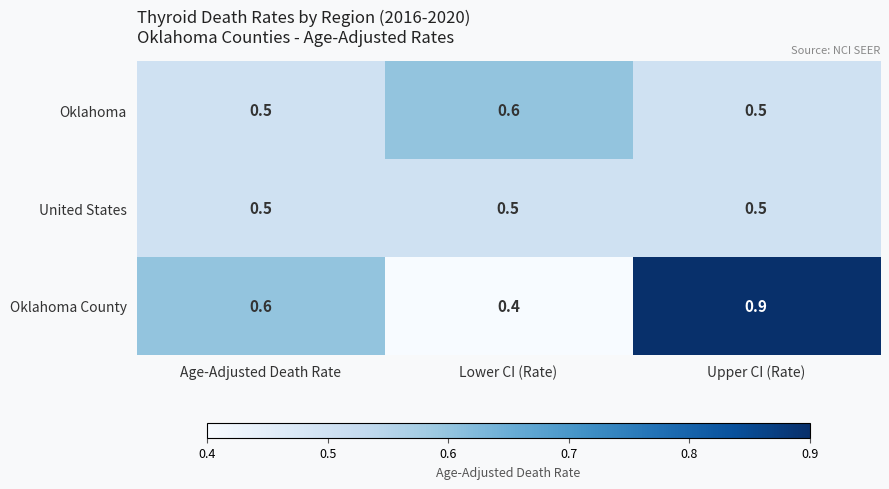

Rank the series by their average value, from highest to lowest.

Oklahoma County, Oklahoma, United States